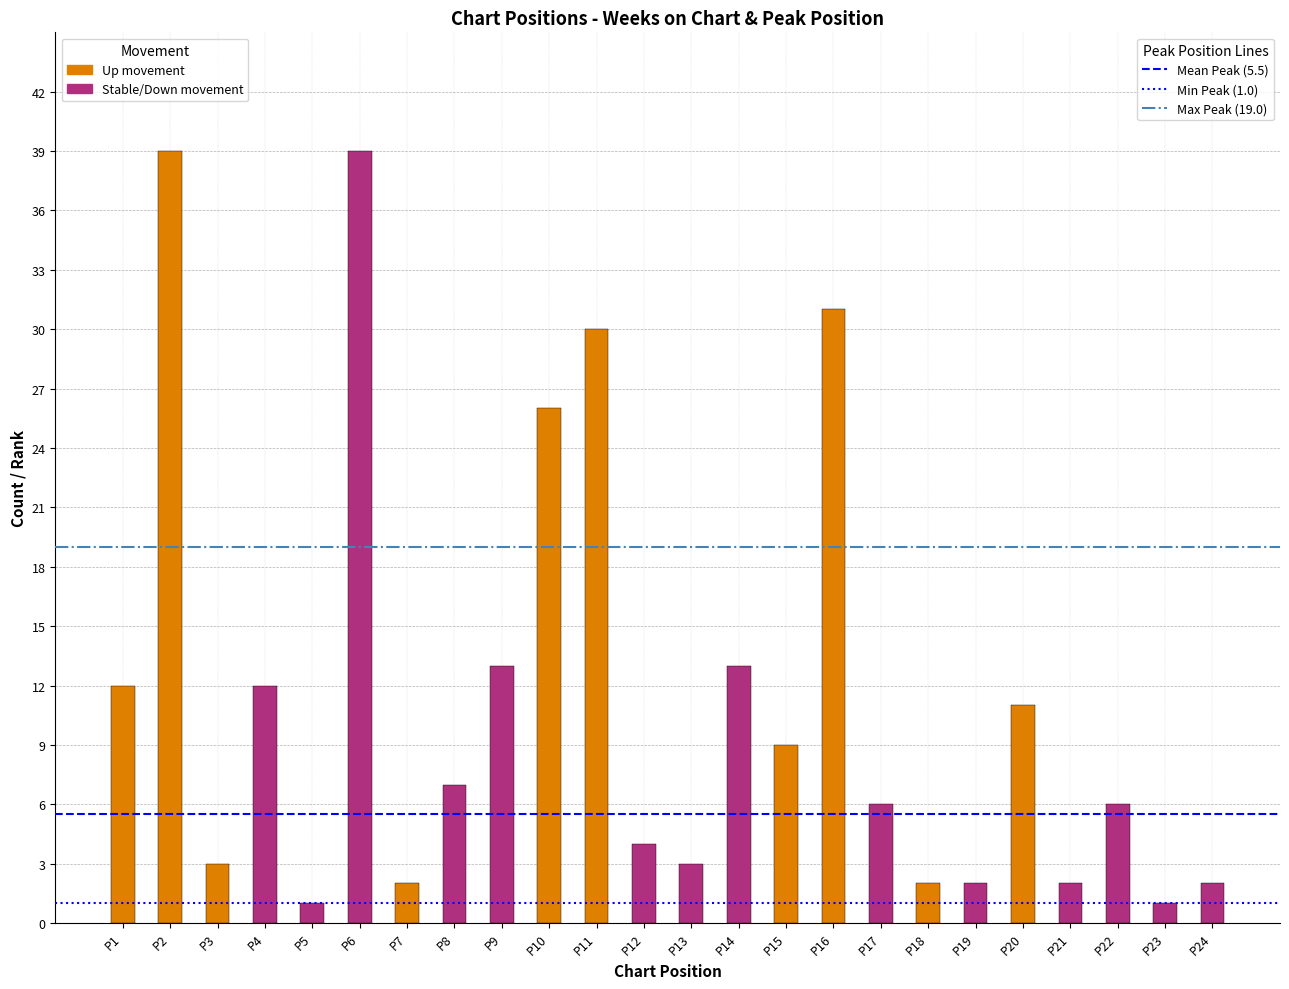

The value at P7 is 2. True or false?

True